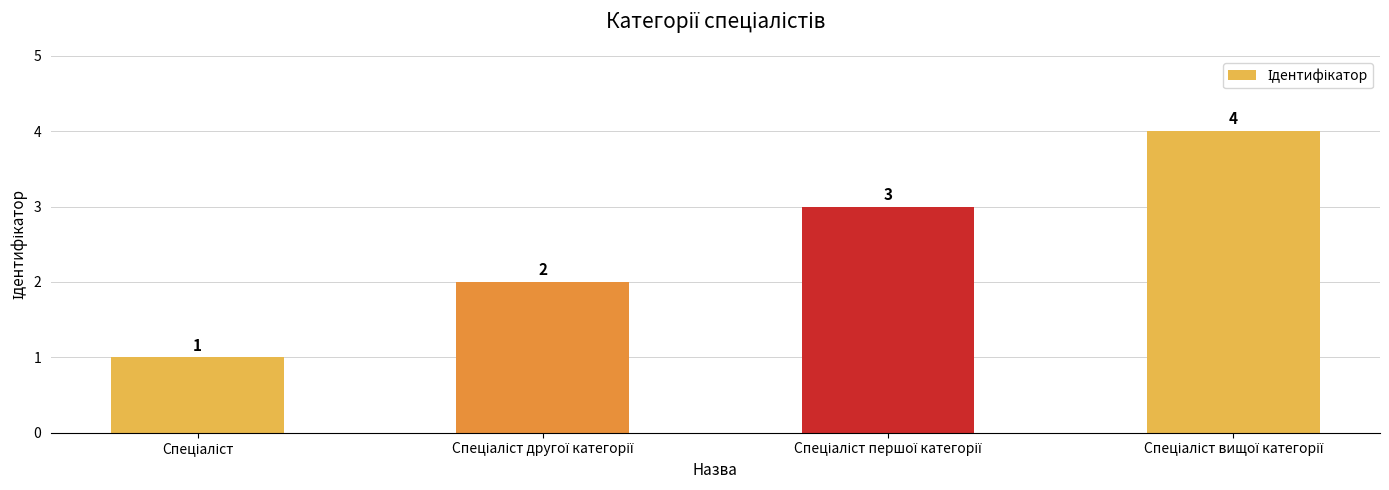

What is the greatest value displayed?

4